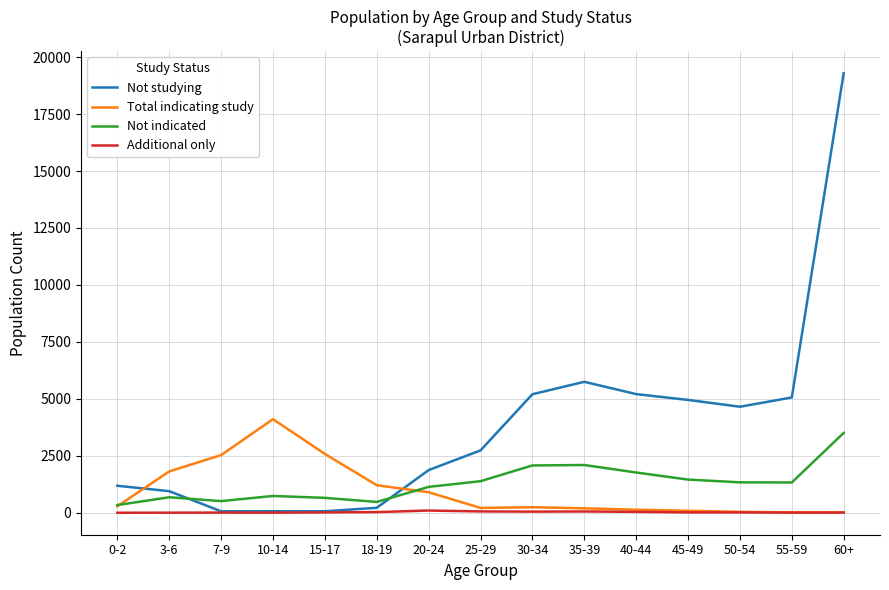

What is the difference between the maximum and minimum values in the Additional only series?

97